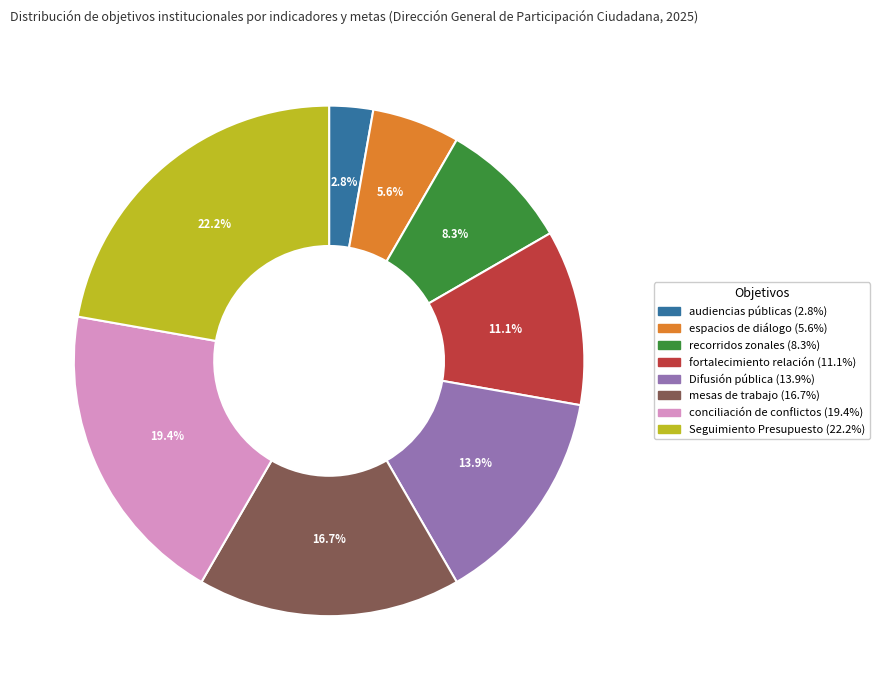

Combined, do audiencias públicas and recorridos zonales account for over 50%?

No